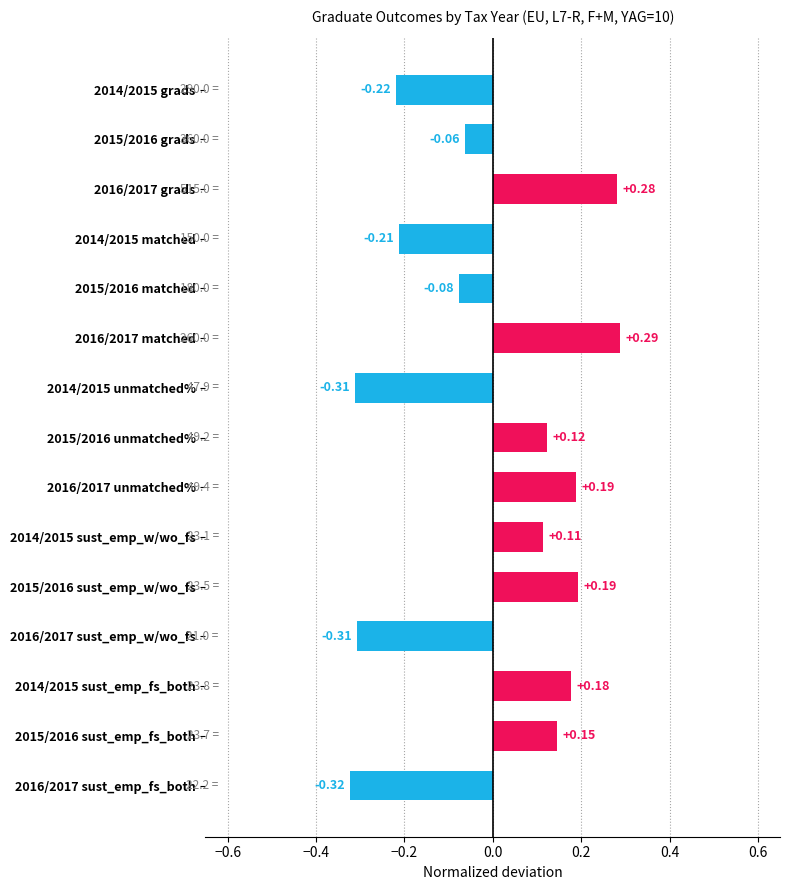

Between 2016/2017 unmatched% and 2014/2015 unmatched%, which is larger?

2016/2017 unmatched%